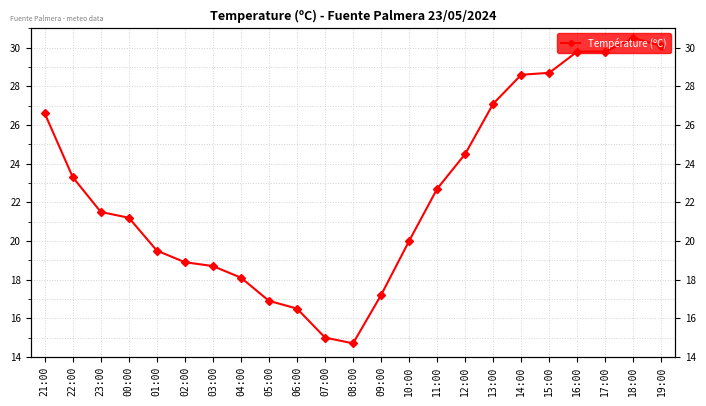

Rank the categories by value from lowest to highest.

08:00, 07:00, 06:00, 05:00, 09:00, 04:00, 03:00, 02:00, 01:00, 10:00, 00:00, 23:00, 11:00, 22:00, 12:00, 21:00, 13:00, 14:00, 15:00, 16:00, 17:00, 19:00, 18:00